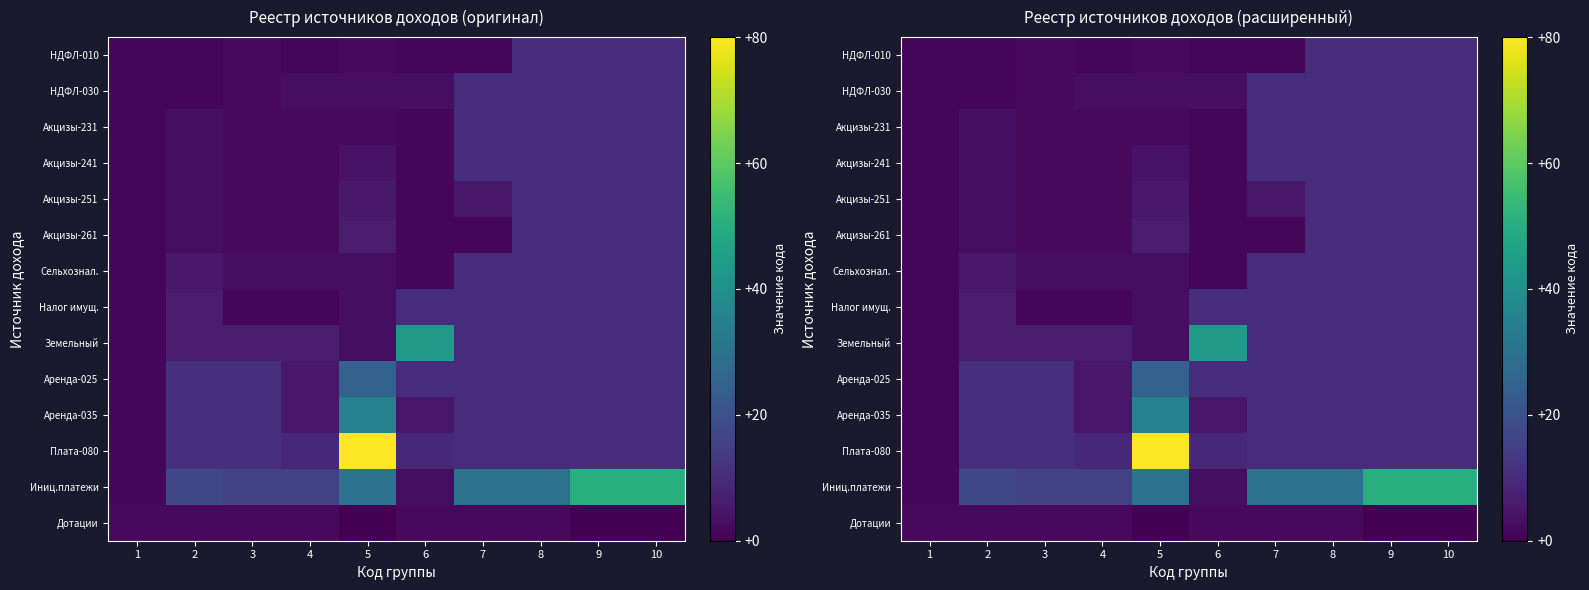

At which label is Плата-080 closest to 40?

2